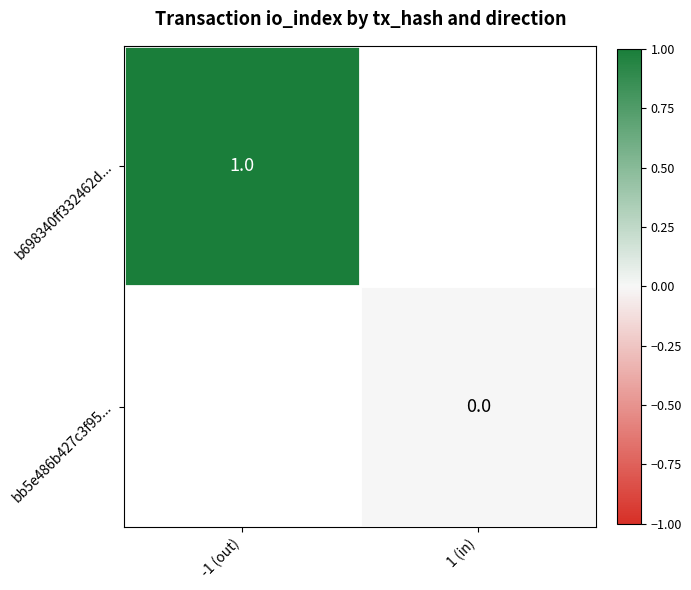

Is the value of bb5e486b427c3f95... at -1 (out) greater than the value of b698340ff332462d... at 1 (in)?

No